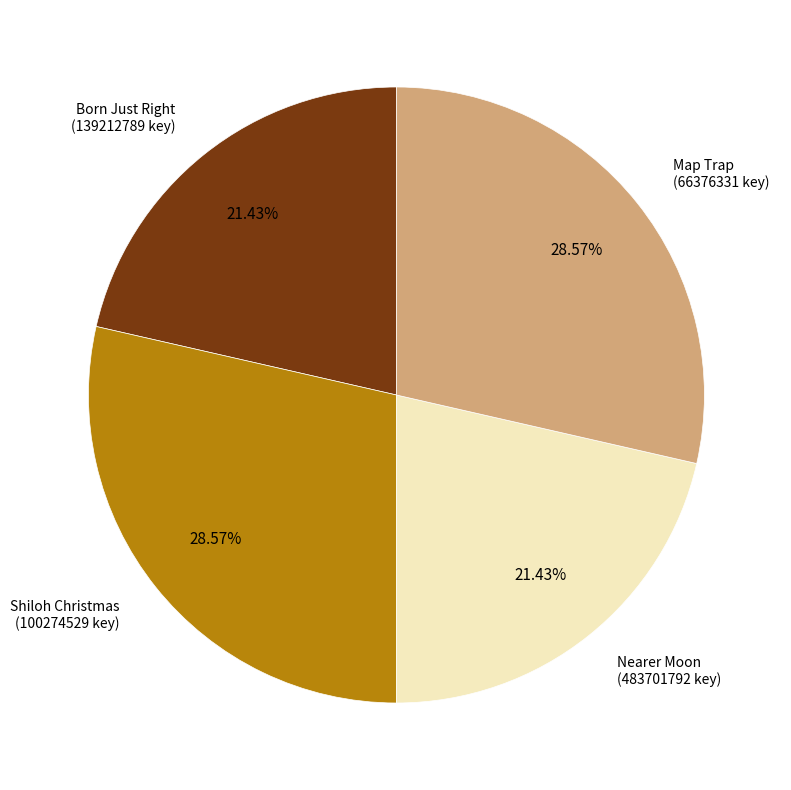

Does any single category account for the majority?

No